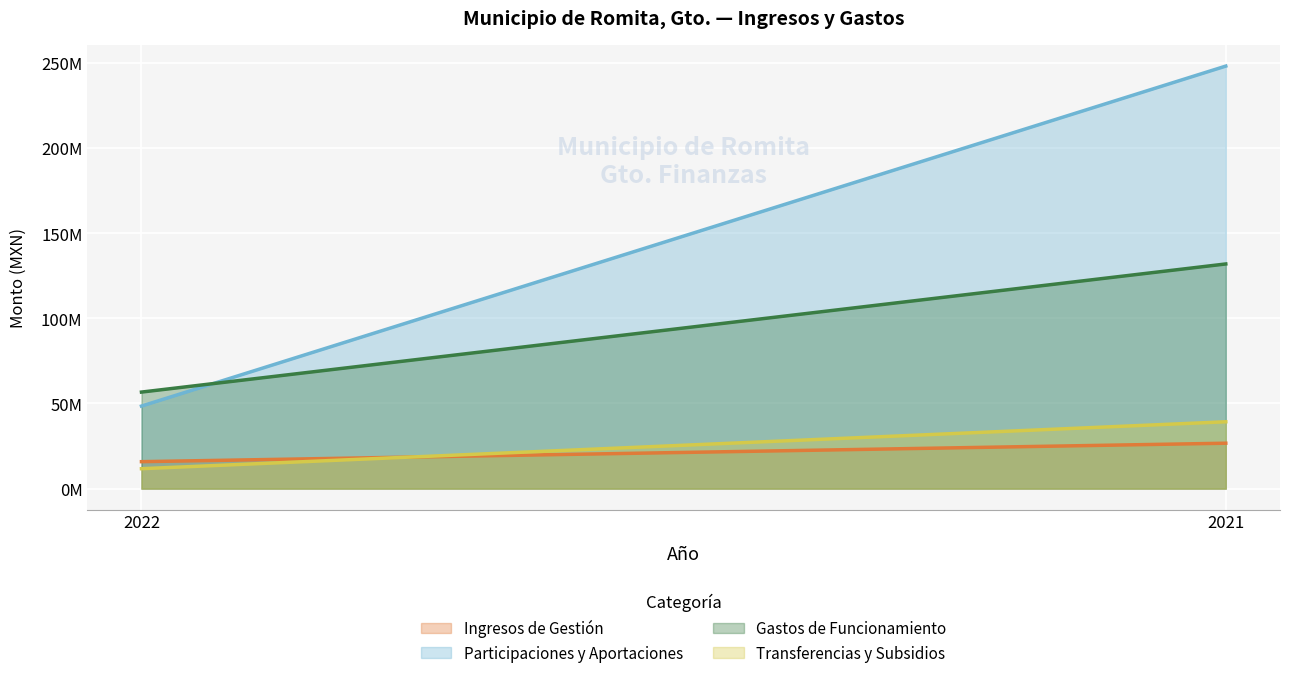

Which category has the highest value in the Ingresos de Gestión series?

2021